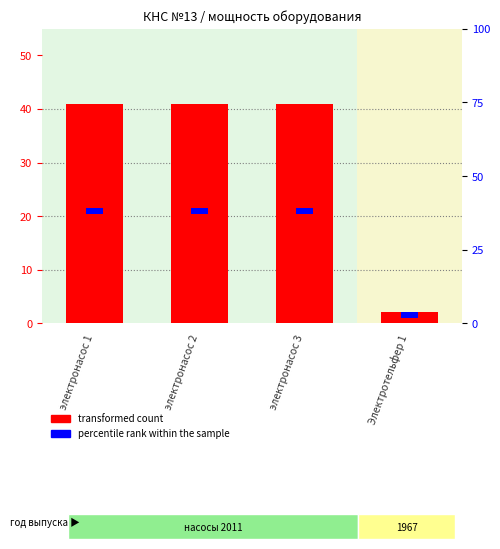

List the series in order of their overall mean, highest first.

transformed count, percentile rank within the sample